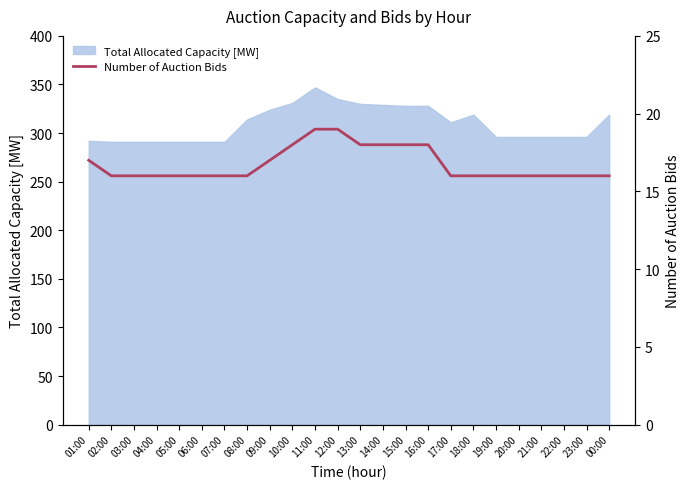

The value of Total Allocated Capacity [MW] at 14:00 is 329. True or false?

True